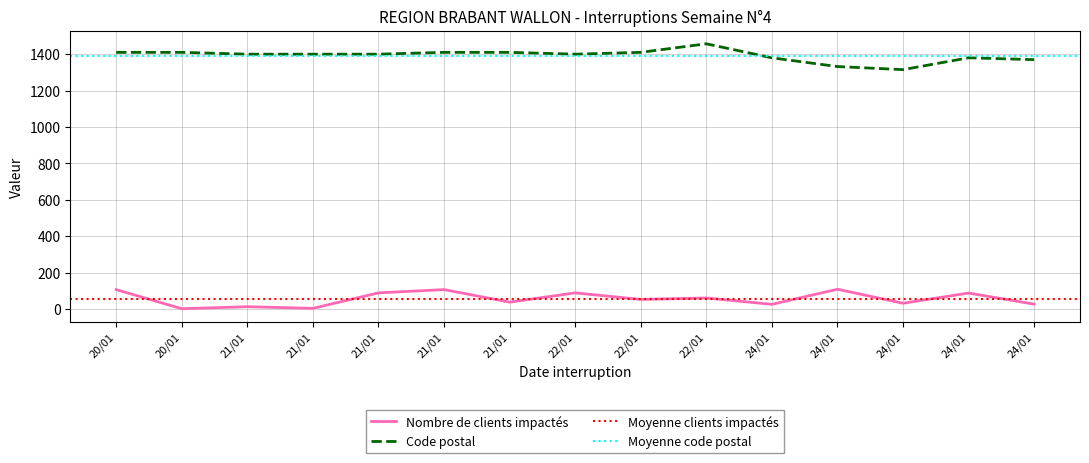

Does the chart have visible grid lines?

Yes